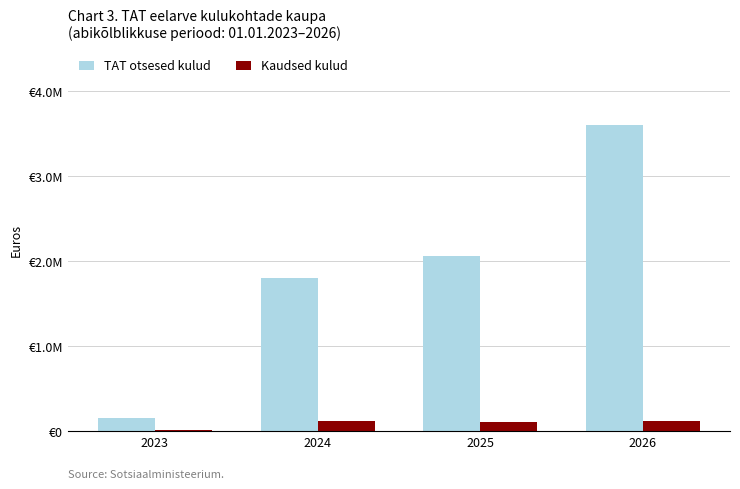

What is the difference between the maximum and minimum values in the TAT otsesed kulud series?

3448018.8